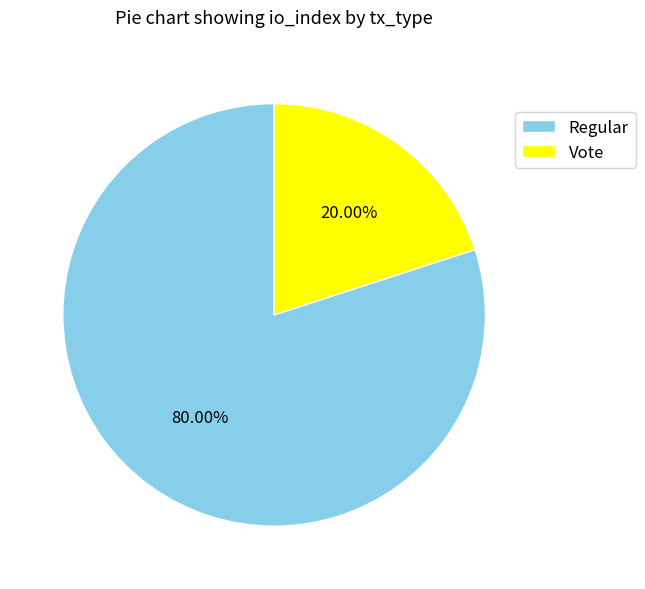

Does Vote represent more than half of the total?

No